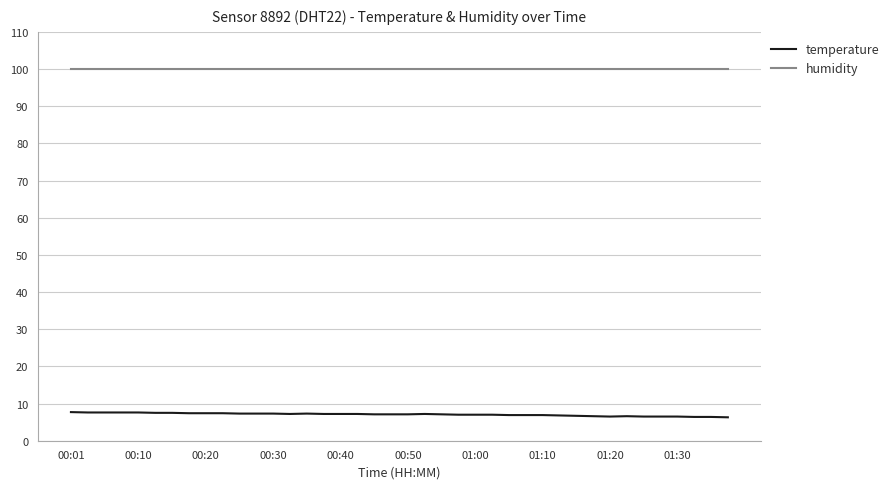

True or false: humidity and temperature cross at least once.

False